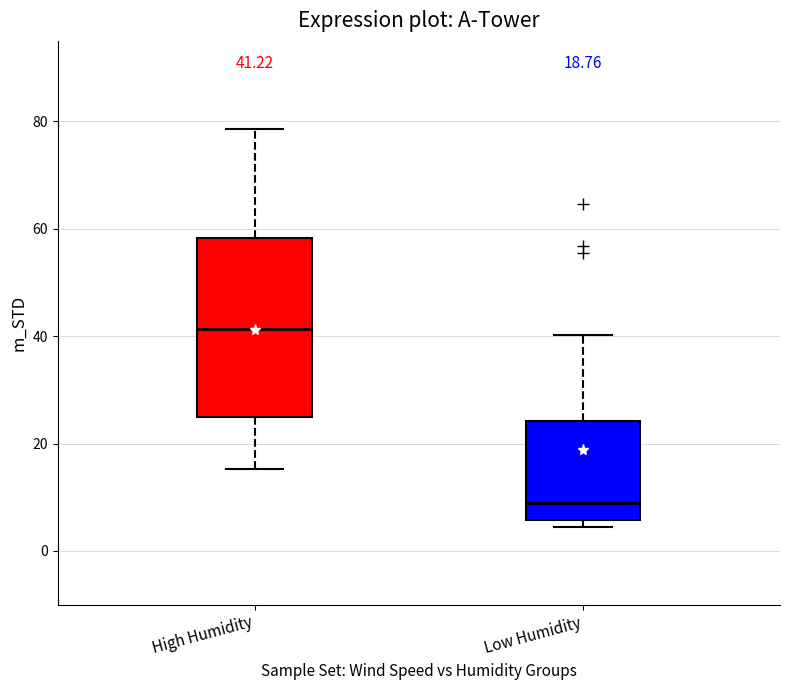

Comparing the boxes themselves (not the whiskers), which one is the tallest?

High Humidity